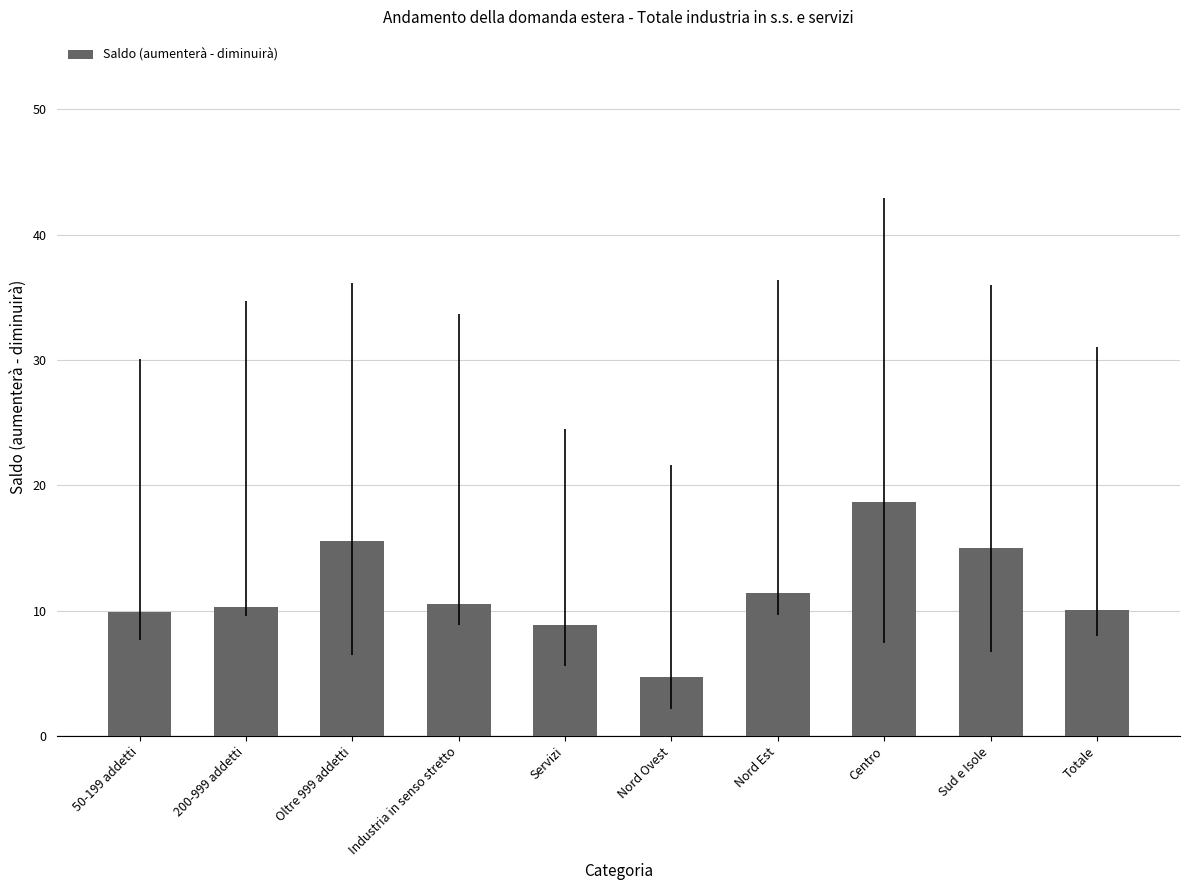

What is the label of the 7th bar from the left?

Nord Est